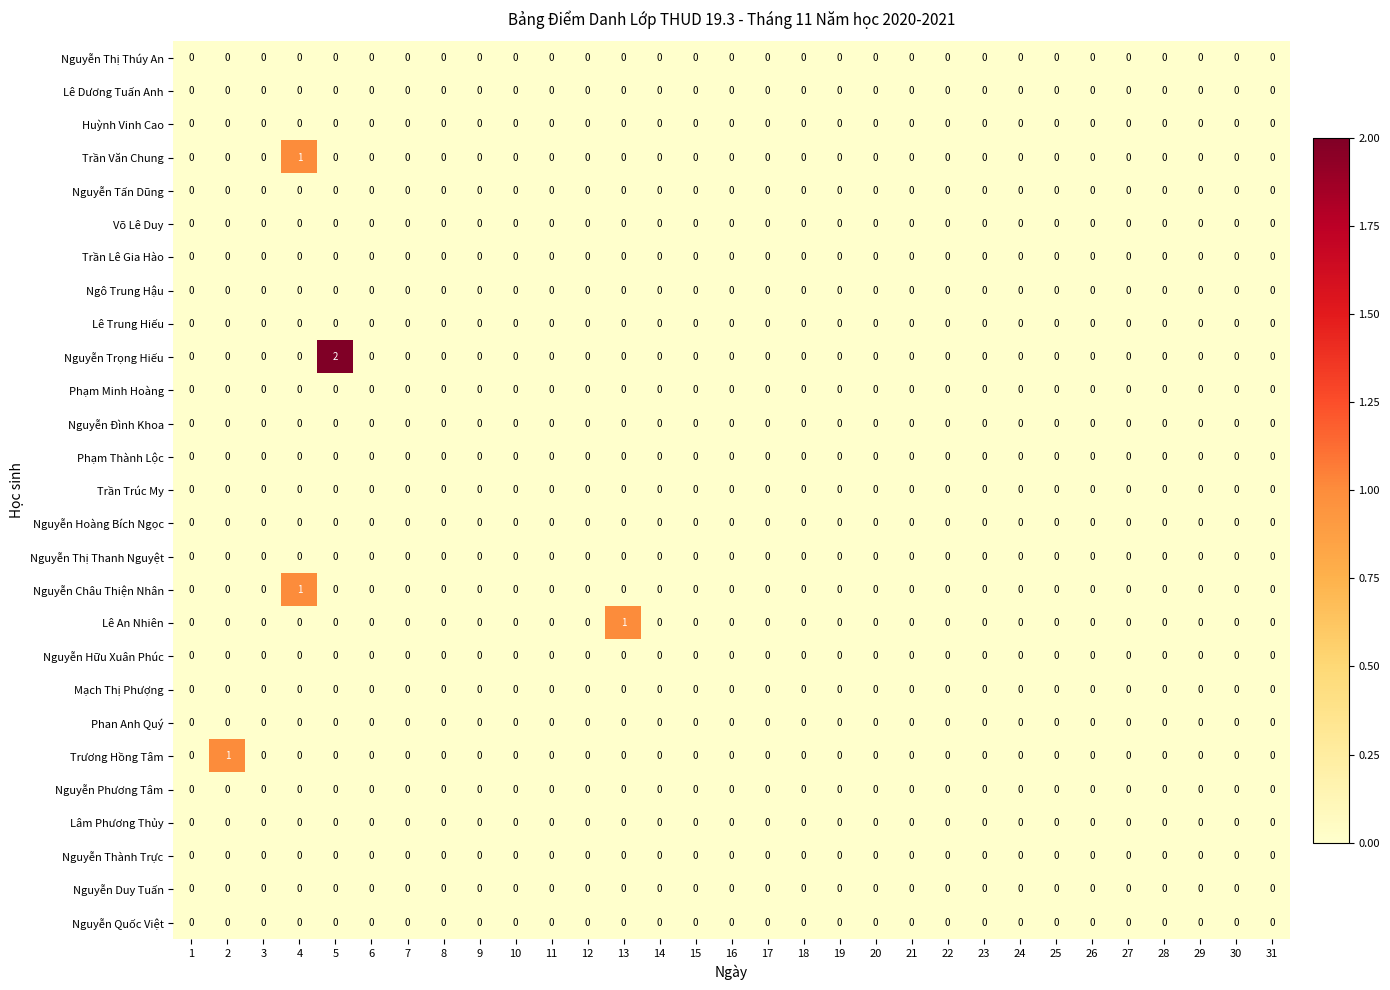

How many distinct data groups are displayed?

27